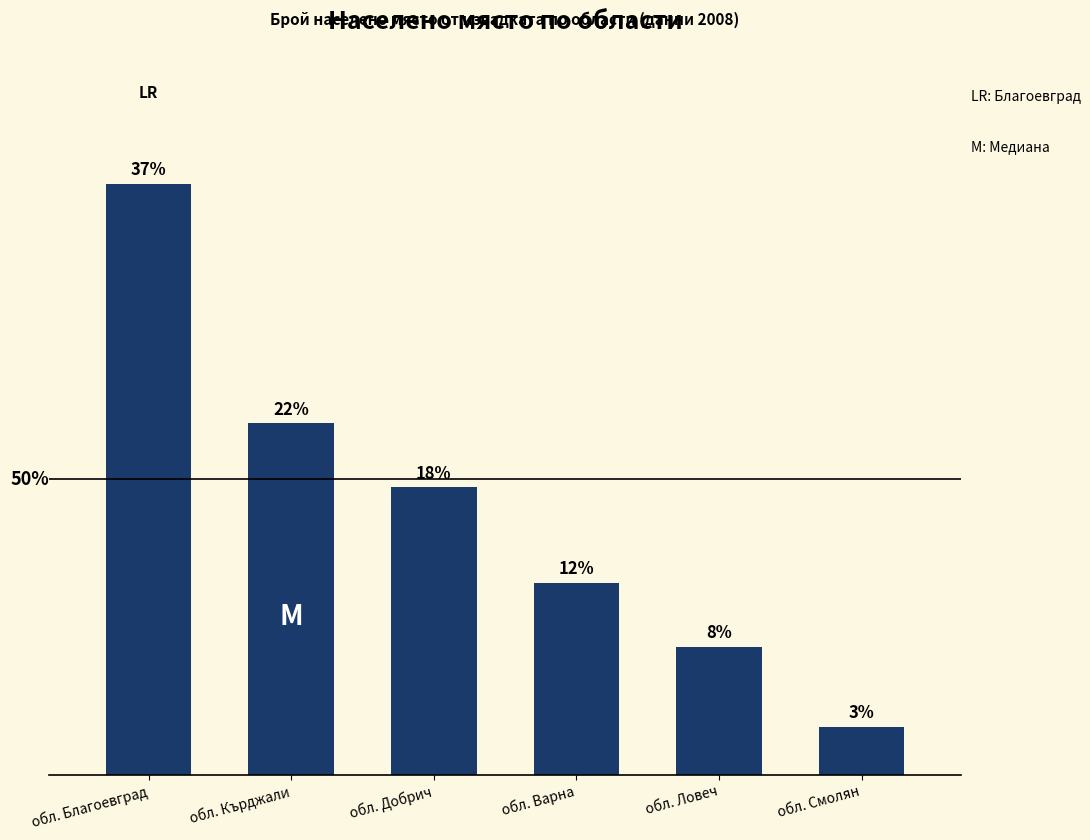

Where does the data first go above 18?

обл. Благоевград